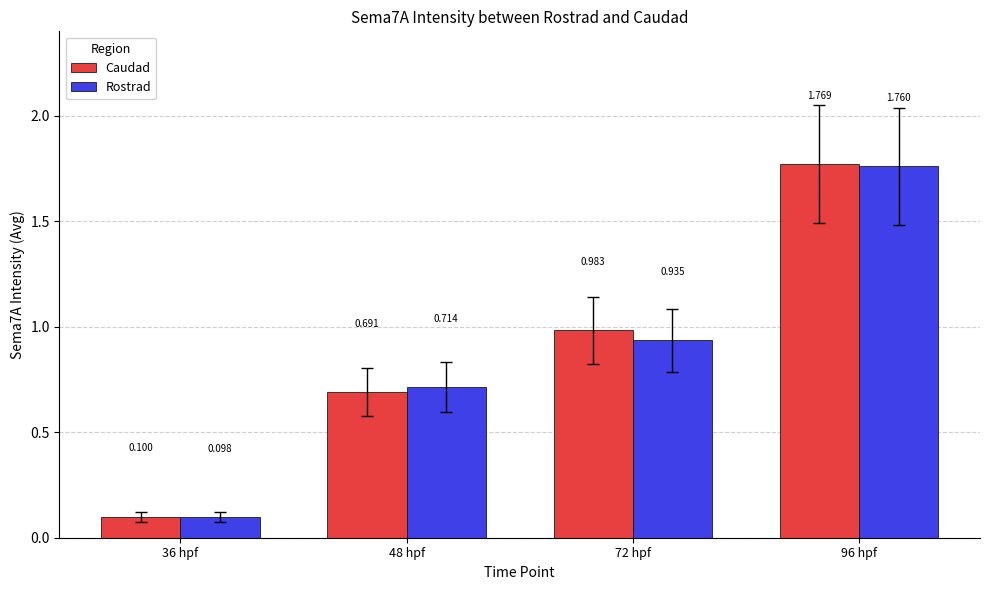

Is it true that Rostrad equals 0.1 at 36 hpf?

True